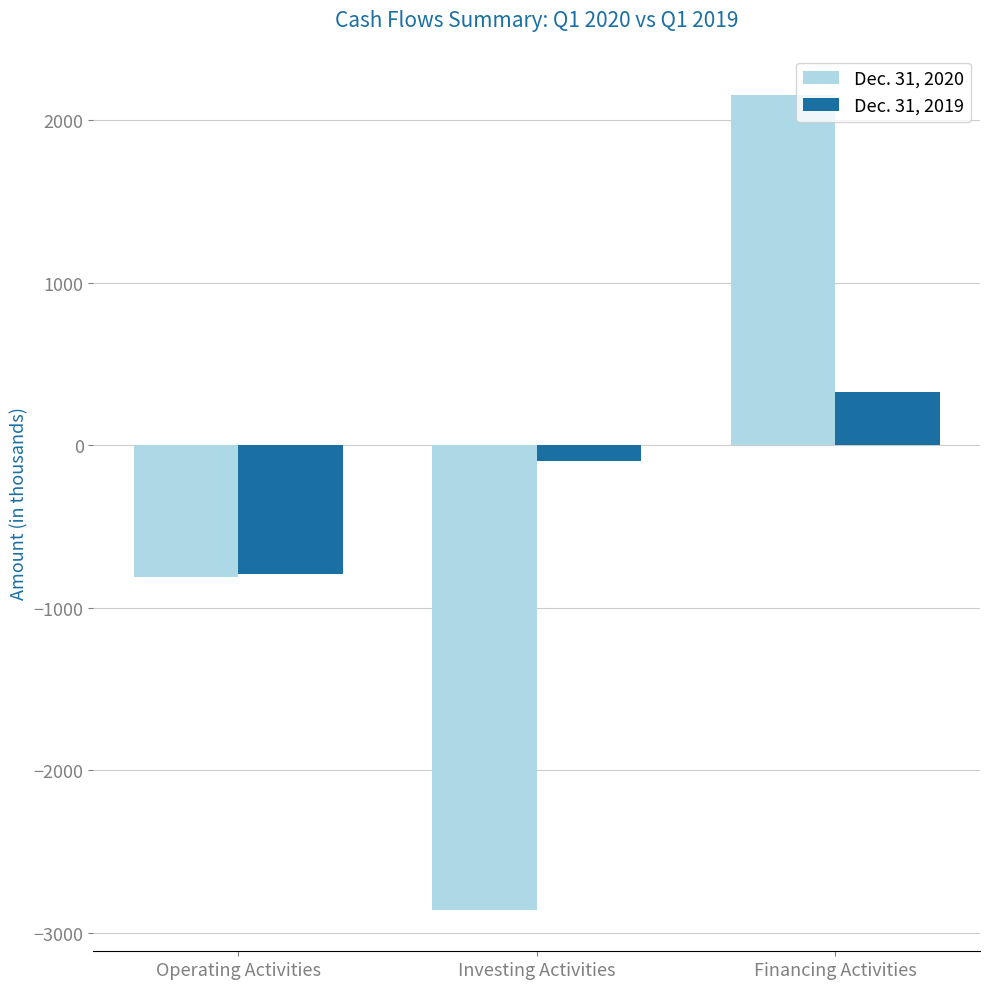

Between Operating Activities and Financing Activities, which series saw the biggest shift?

Dec. 31, 2020